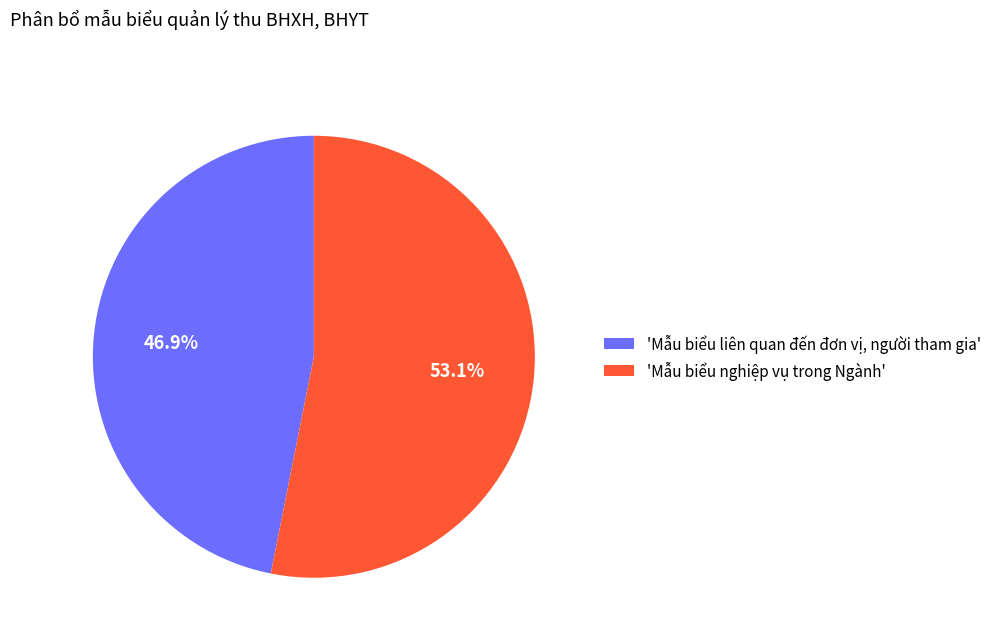

What is the total percentage of 'Mẫu biểu nghiệp vụ trong Ngành' and 'Mẫu biểu liên quan đến đơn vị, người tham gia'?

100.0%